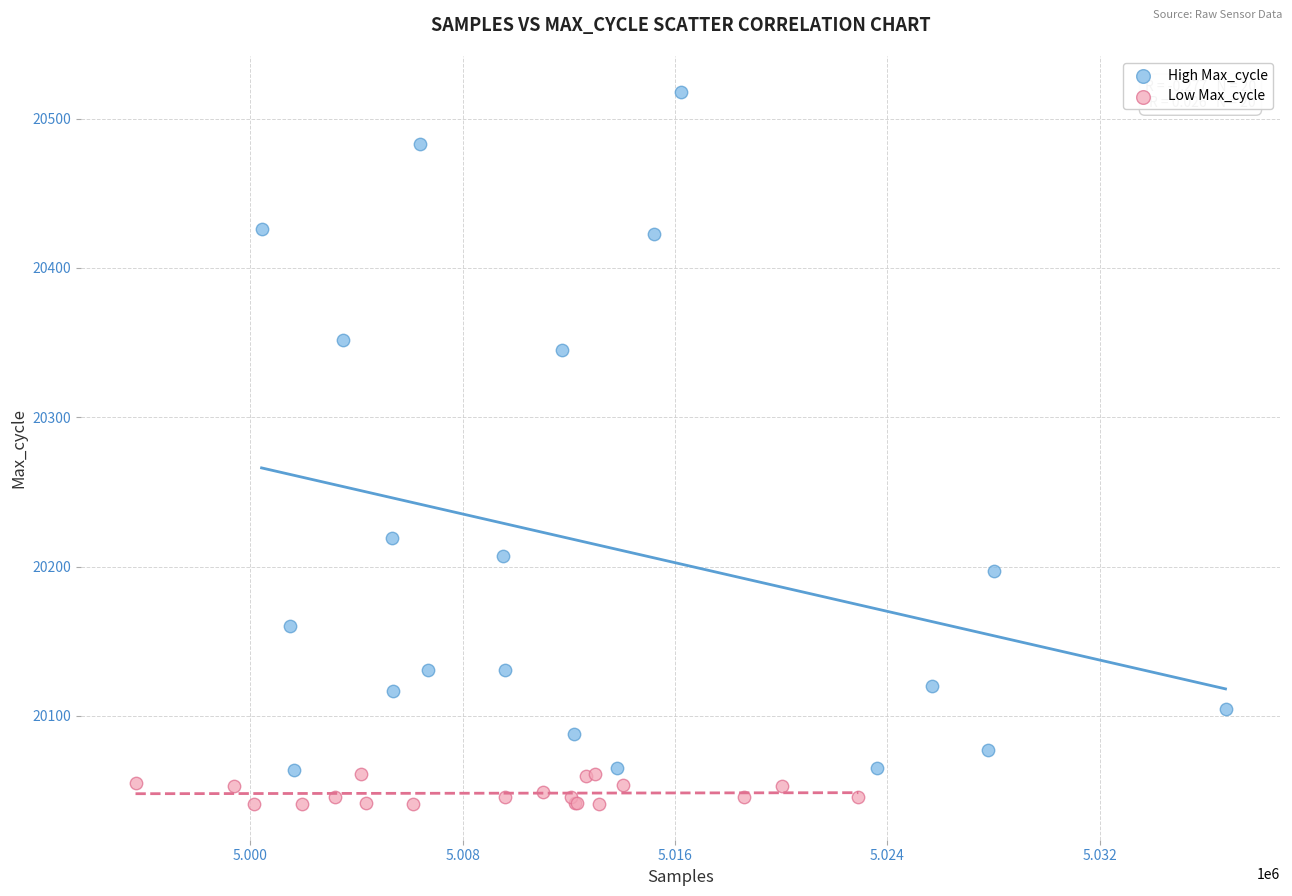

Which series contains the highest Y value?

High Max_cycle